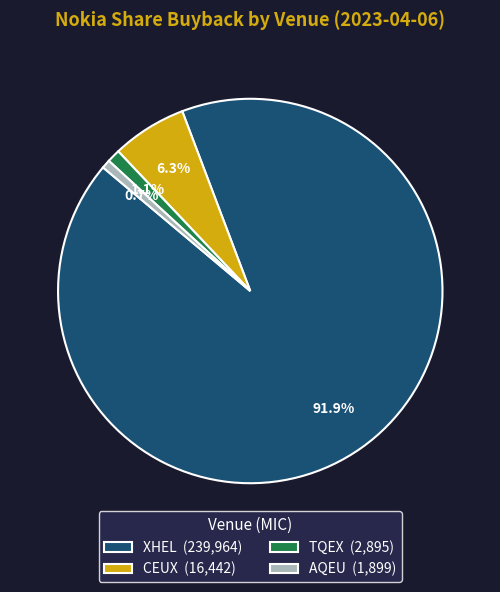

What percentage is the XHEL slice, to the nearest percent?

92%